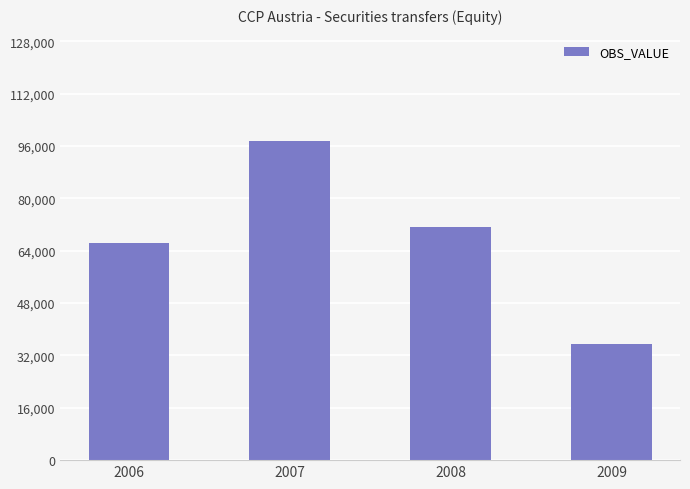

Where is the data nearest to the value 66458?

2006